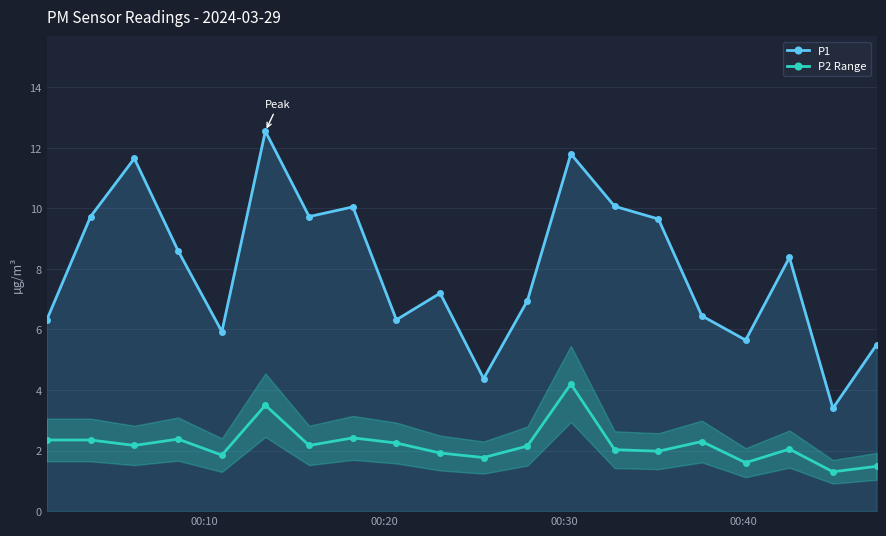

Which series has the largest total across all categories?

P1